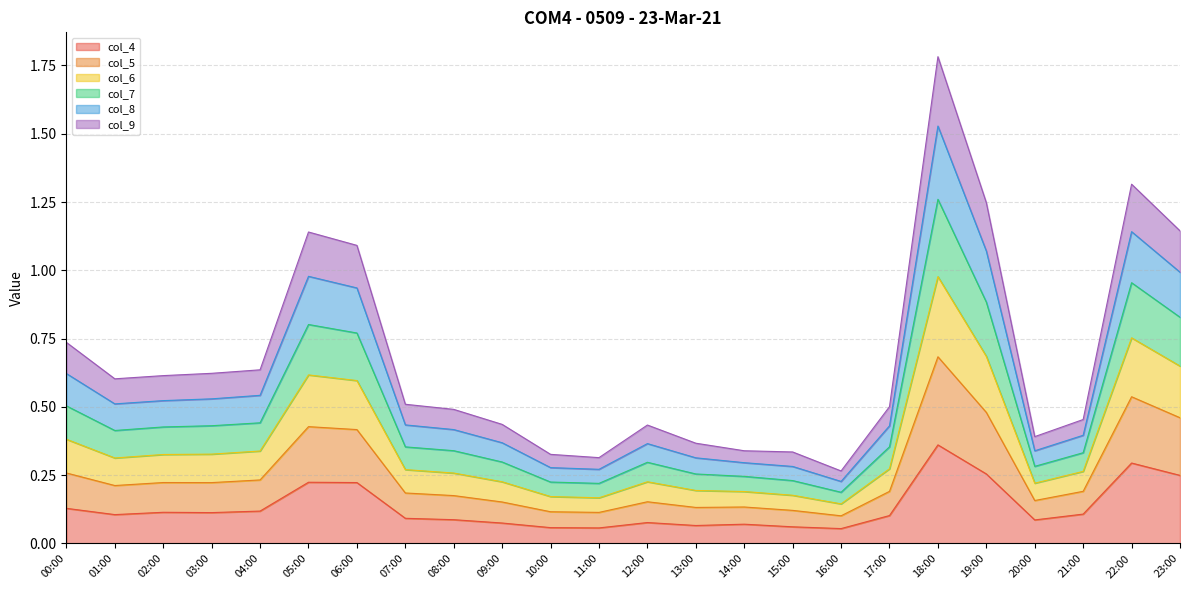

What is the lowest value of the col_8 series?

0.1